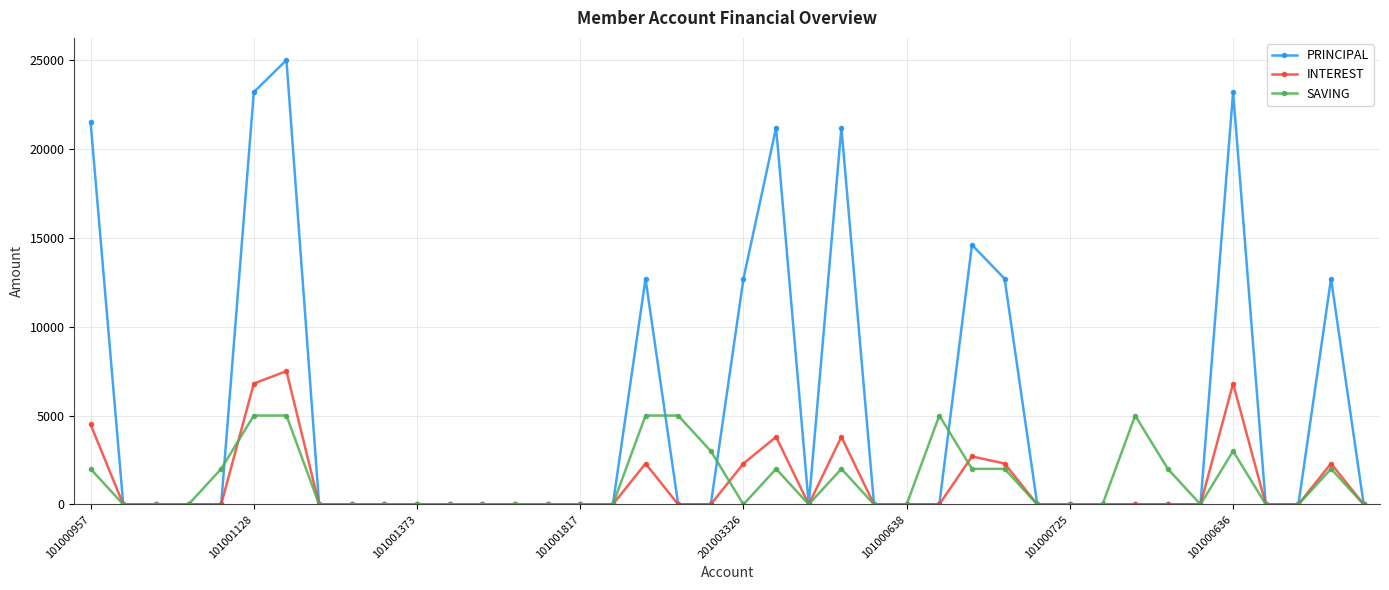

What is the maximum value for PRINCIPAL?

25000